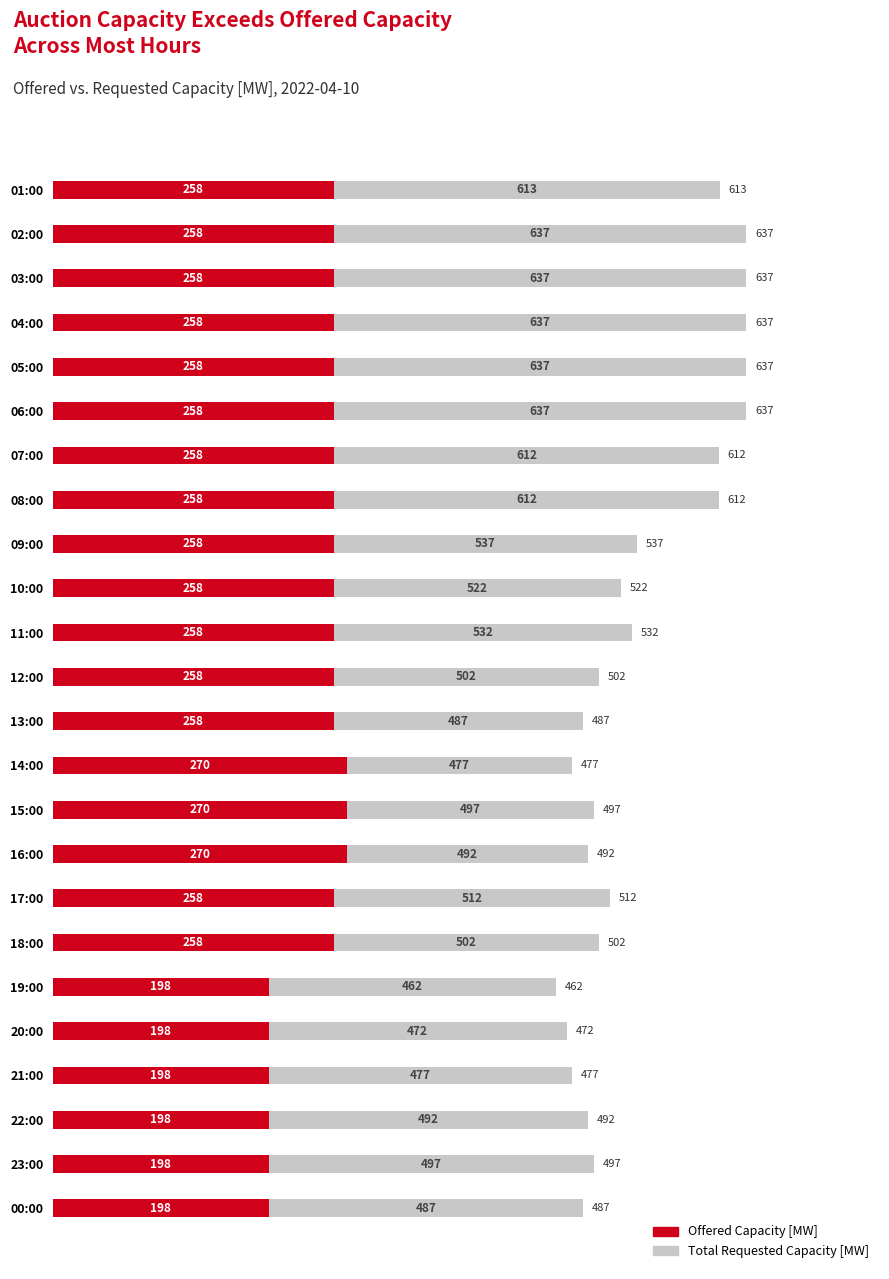

What is the value of the Total Requested Capacity [MW] bar at the 11th from the left?

532